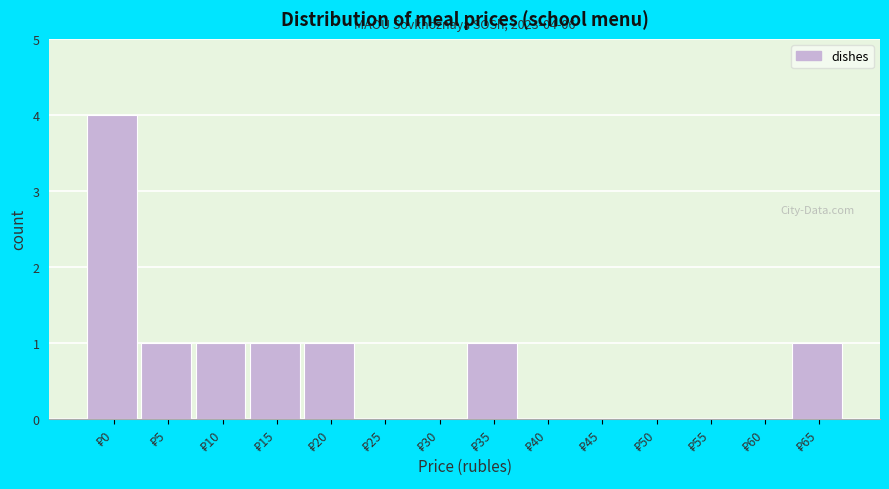

What is the greatest value displayed?

4